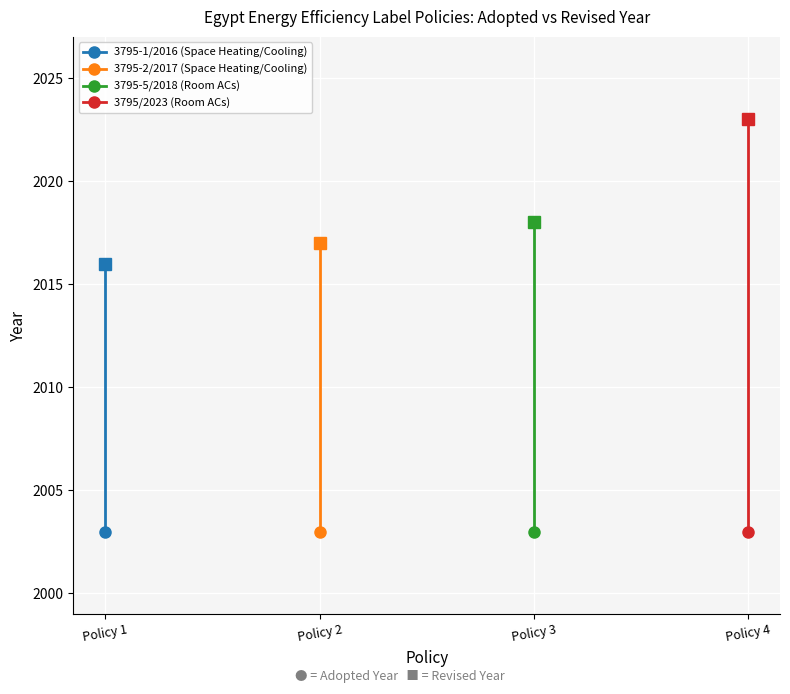

The value of 3795/2023 (Room ACs) at 2003 is 3220. True or false?

False